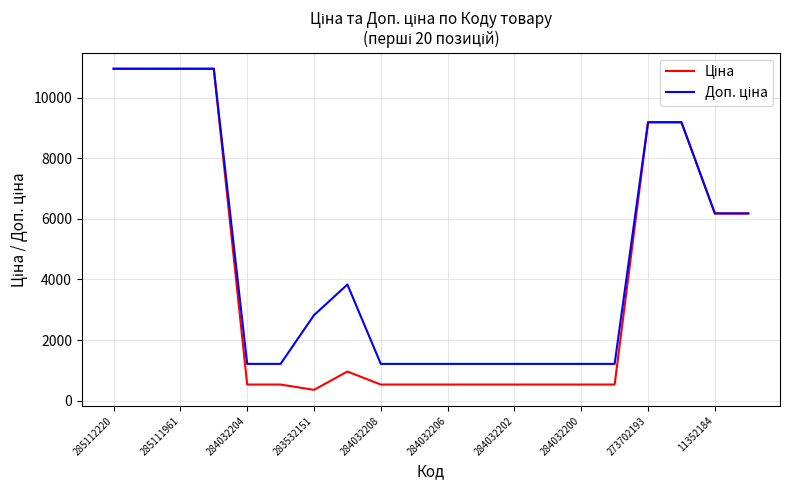

What is the maximum value shown in the chart?

10964.4